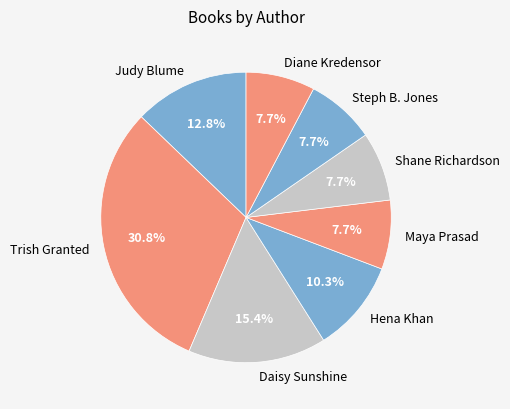

How much of the chart is everything except Judy Blume?

87.2%